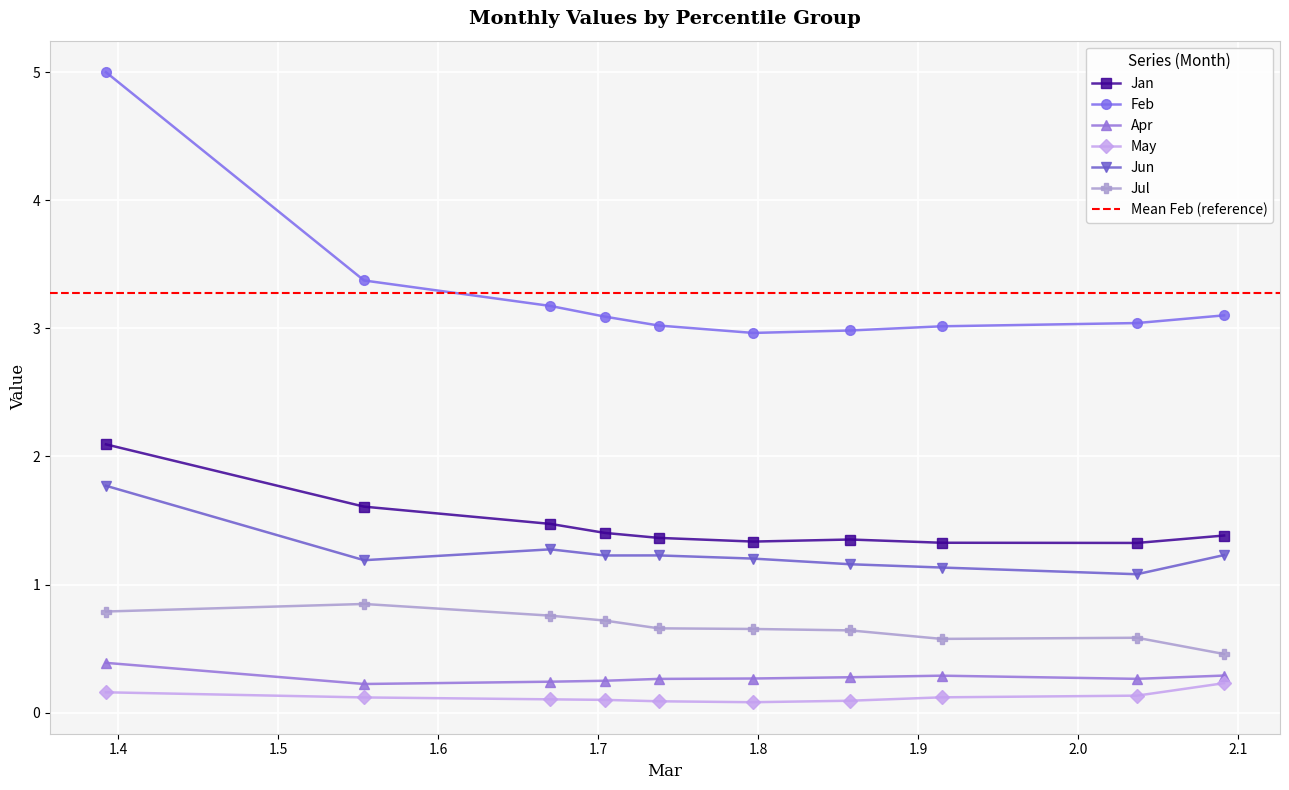

True or false: Feb and Jul cross at least once.

False